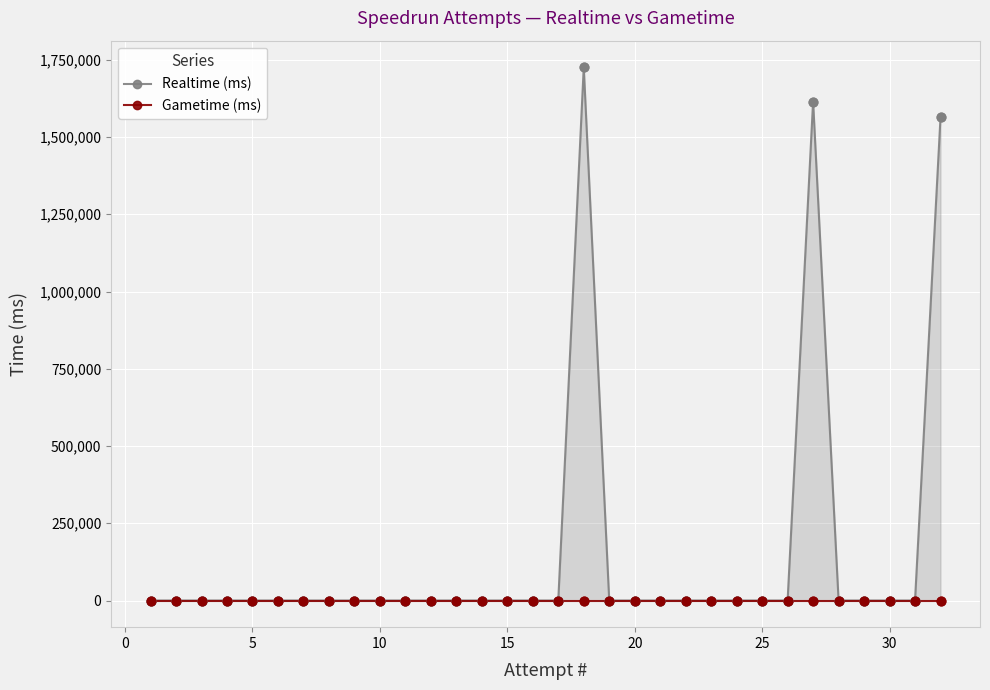

Which series contains the lowest Y value?

Realtime (ms)